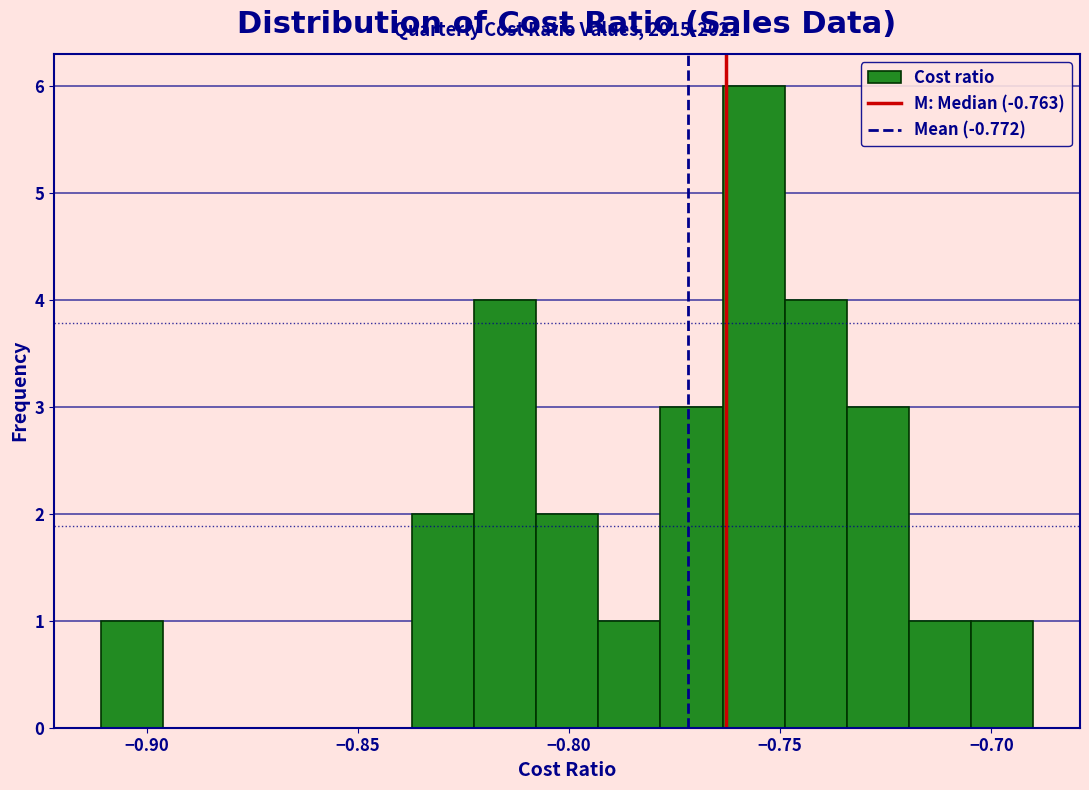

Around what value on the x-axis is the tallest bar? Give the approximate position of its centre, as read against the axis.

-0.755